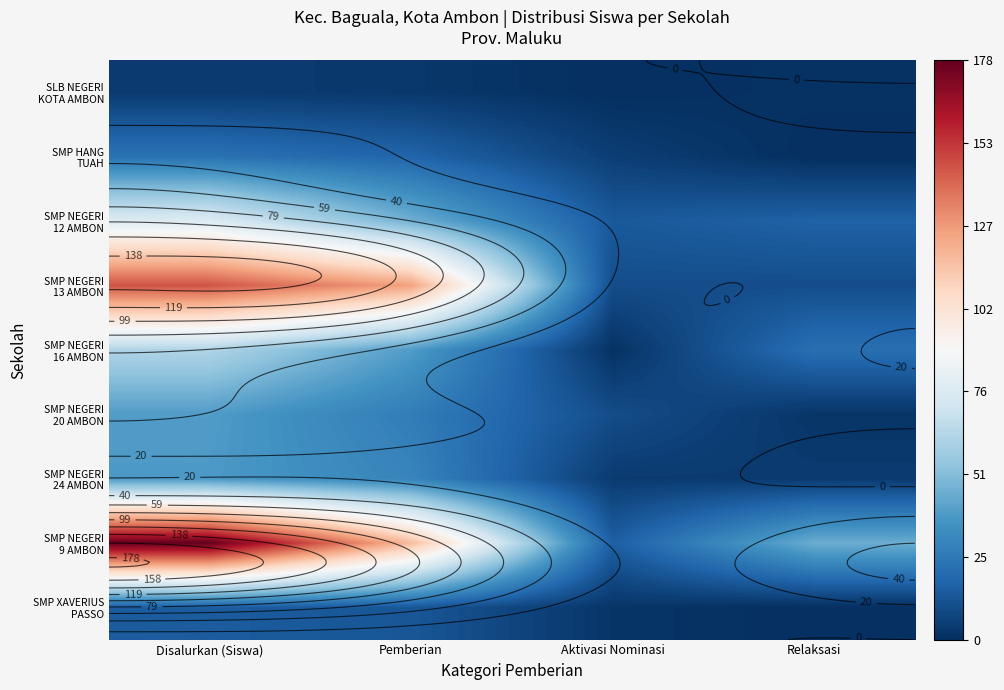

True or false: SMP NEGERI 12 AMBON has a value of 46 at Pemberian.

True